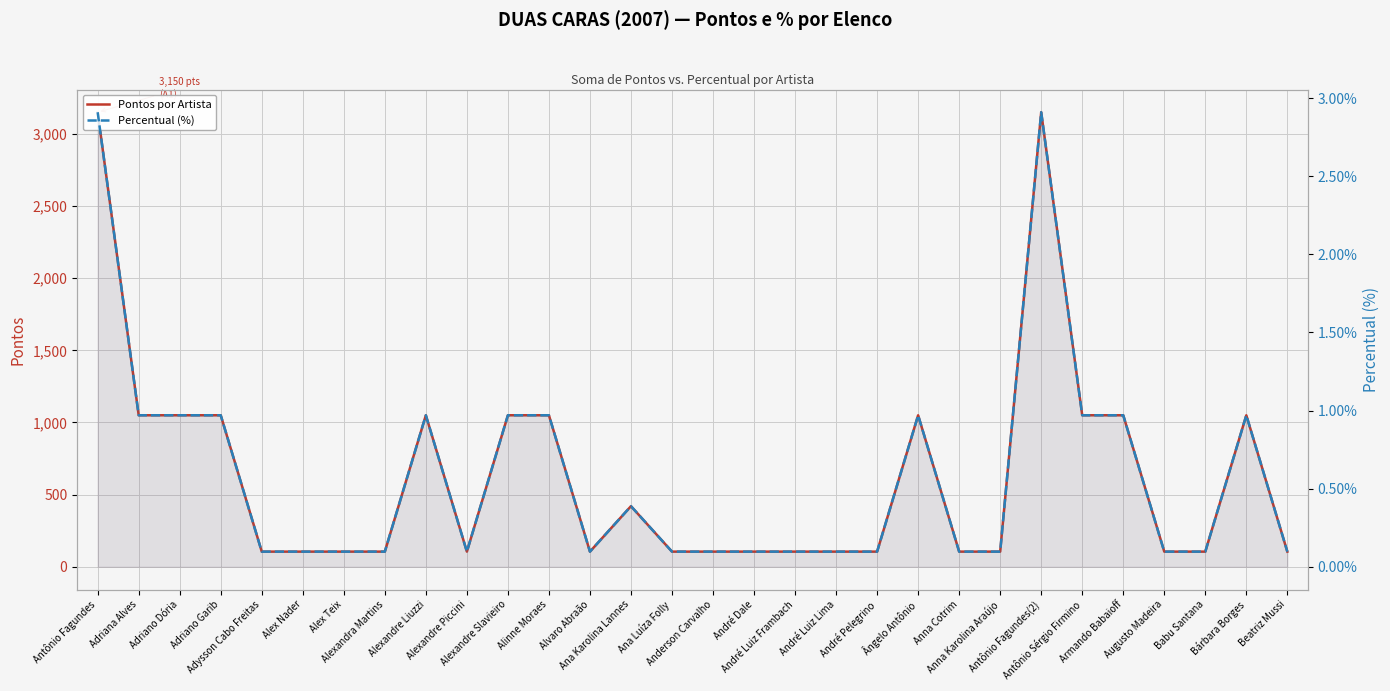

True or false: Percentual (%) and Pontos por Artista intersect in this chart.

False